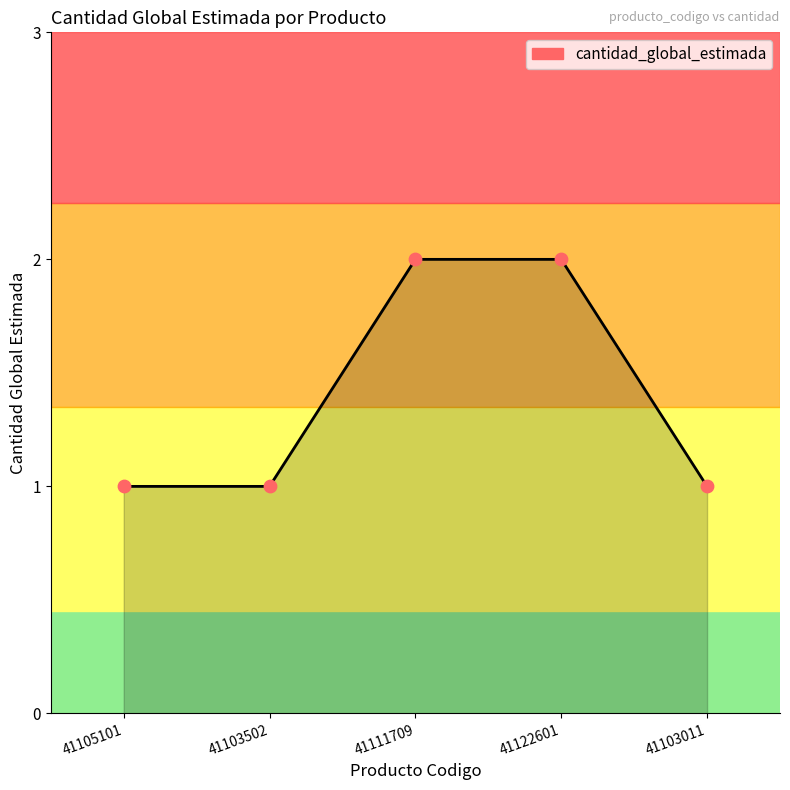

Which has a higher value, 41105101 or 41122601?

41122601